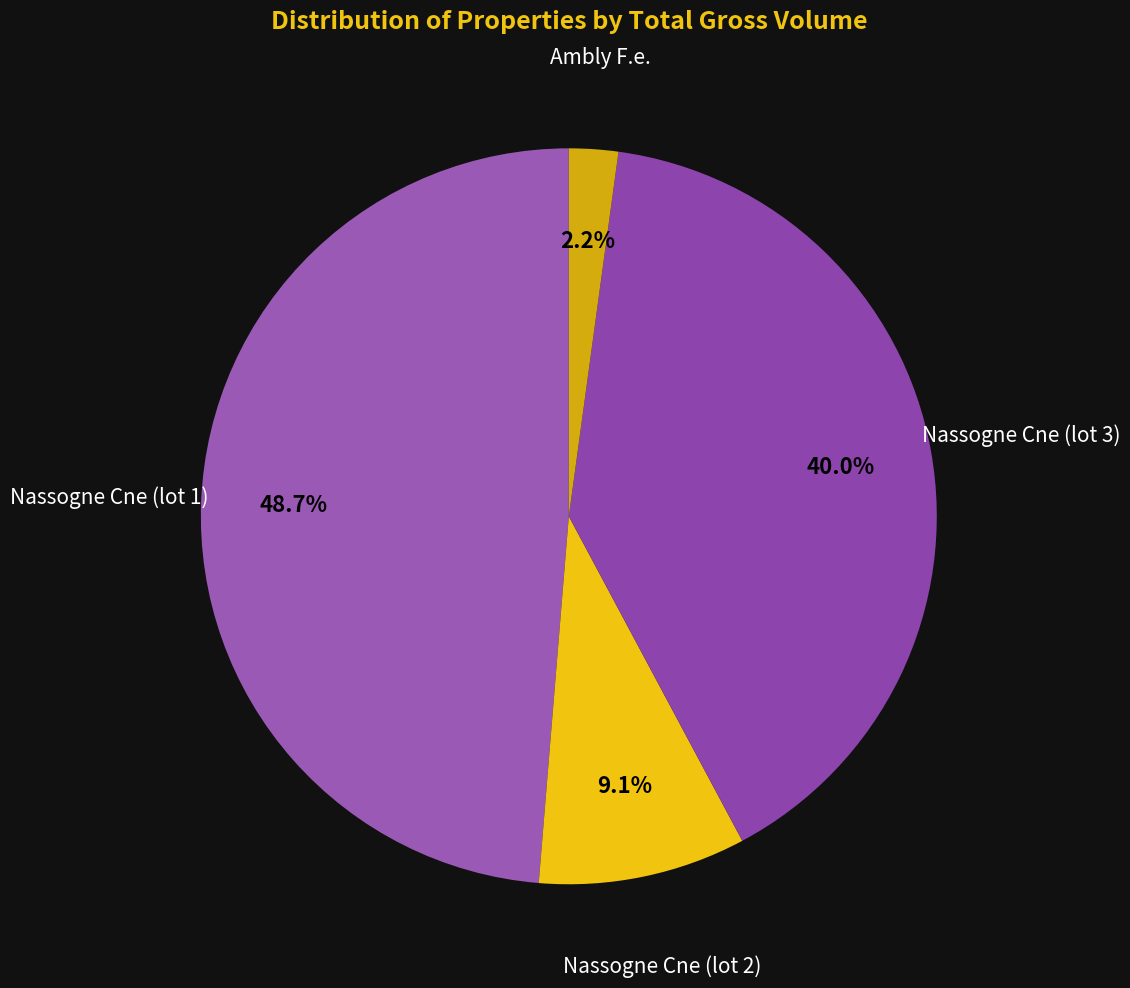

Which slice is the smallest?

Ambly F.e.